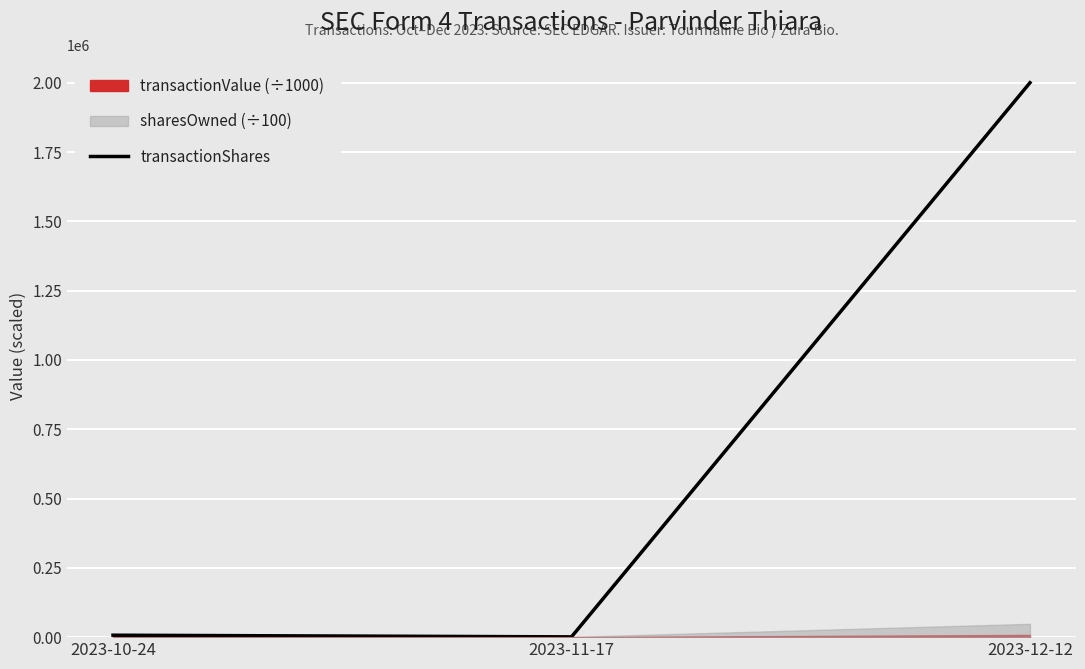

What is the label of the 1st point from the right?

2023-12-12